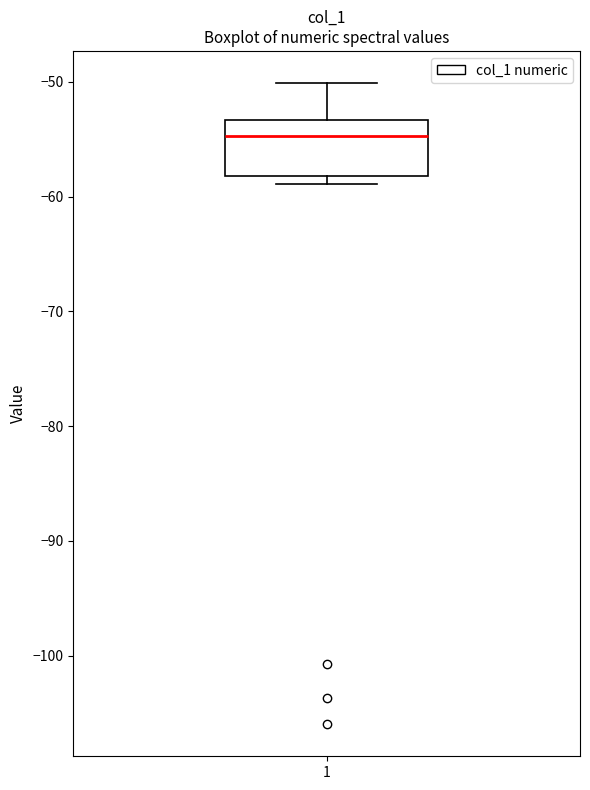

Where does the median line of the box at x = 1 sit on the y-axis? The values are not printed on the chart, so give them approximately, as read against the axis.

-55